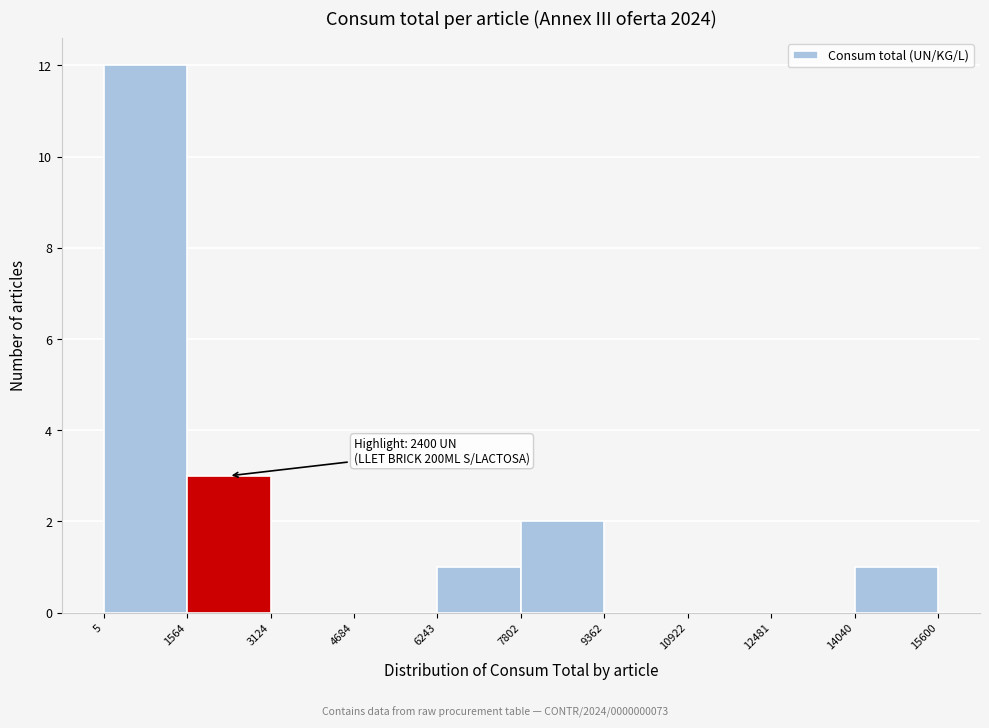

Over which range of the x-axis is the bar tallest?

5 to 1564